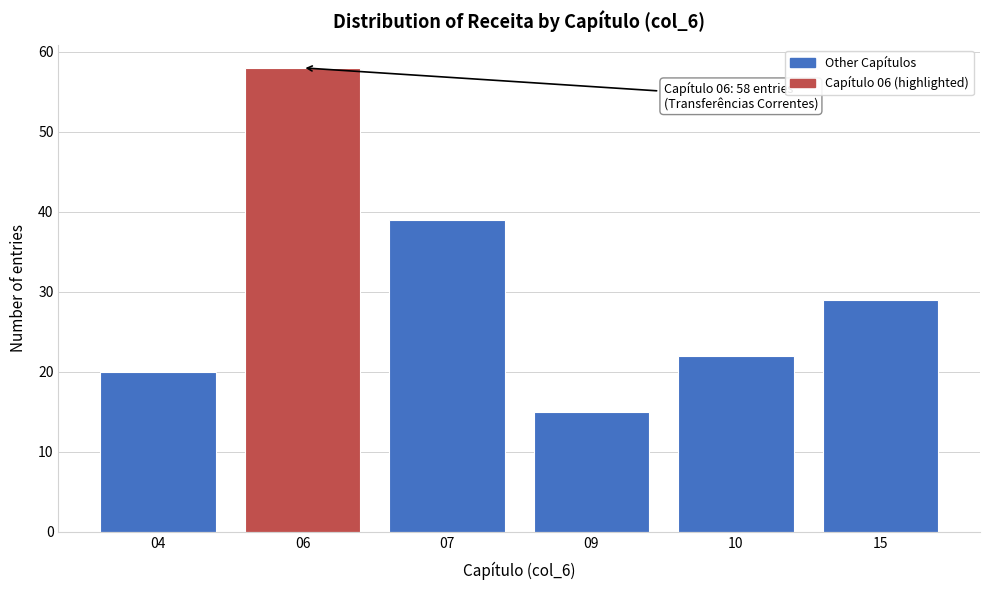

Reading left to right, list all the values displayed in this chart.

04=20	06=58	07=39	09=15	10=22	15=29